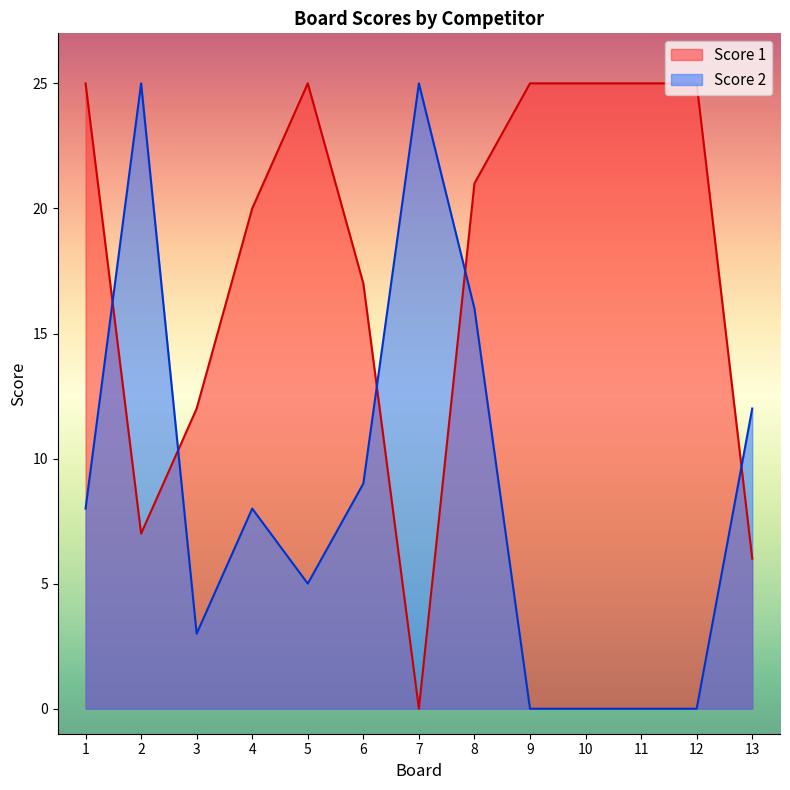

Reading left to right, what are all the values shown in this chart?

Score 1: 1=25	2=7	3=12	4=20	5=25	6=17	7=0	8=21	9=25	10=25	11=25	12=25	13=6
Score 2: 1=8	2=25	3=3	4=8	5=5	6=9	7=25	8=16	9=0	10=0	11=0	12=0	13=12